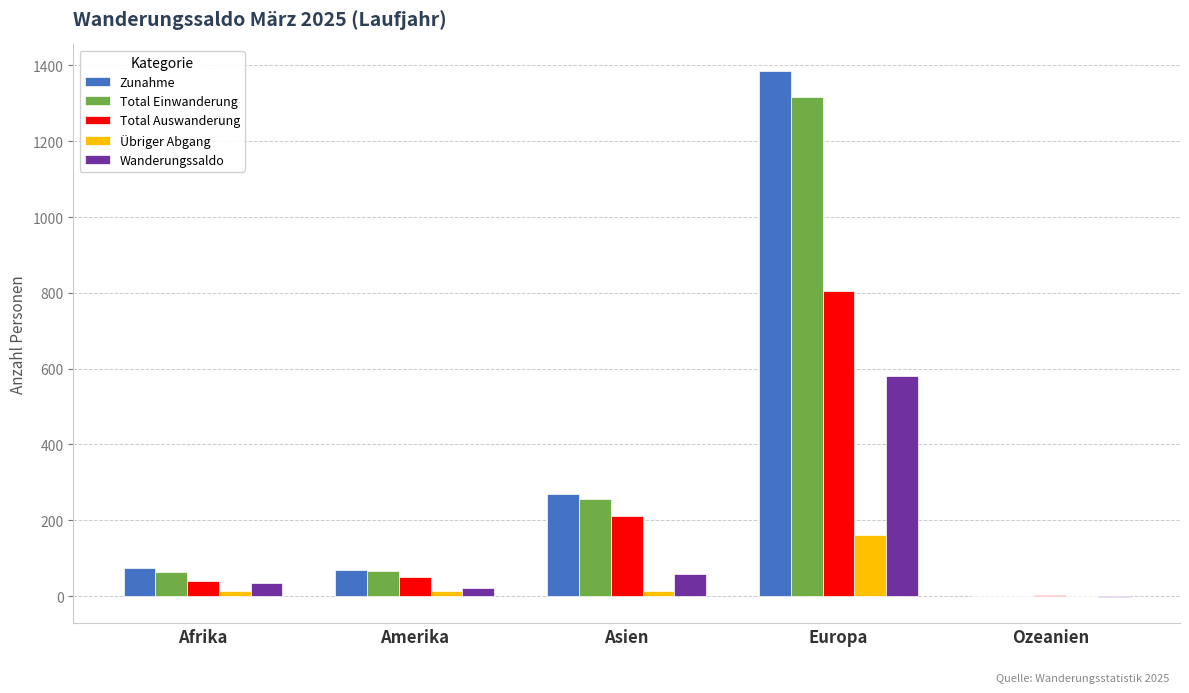

Which series changed the most between Afrika and Ozeanien?

Zunahme